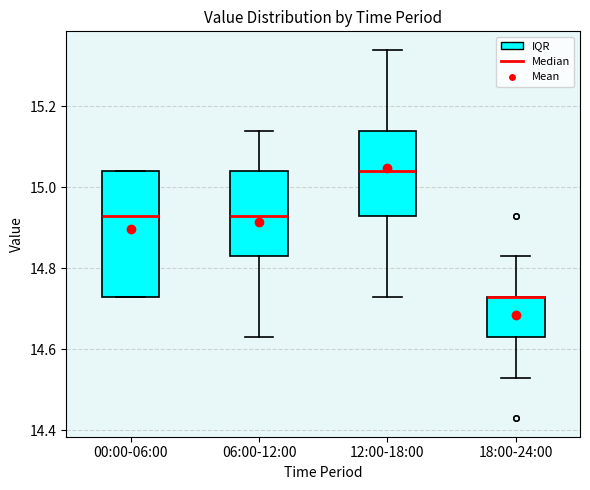

Reading left to right, transcribe this box plot: for each box, give where its median line is, the range the box spans, and where its two whiskers end, as read against the y-axis. The values are not printed on the chart, so give them approximately, as read against the axis.

00:00-06:00: median 14.94, box 14.74 to 15.04, whiskers 14.74 to 15.04
06:00-12:00: median 14.94, box 14.84 to 15.04, whiskers 14.64 to 15.14
12:00-18:00: median 15.04, box 14.94 to 15.14, whiskers 14.74 to 15.34
18:00-24:00: median 14.74 (drawn on the box's upper edge), box 14.64 to 14.74, whiskers 14.54 to 14.84